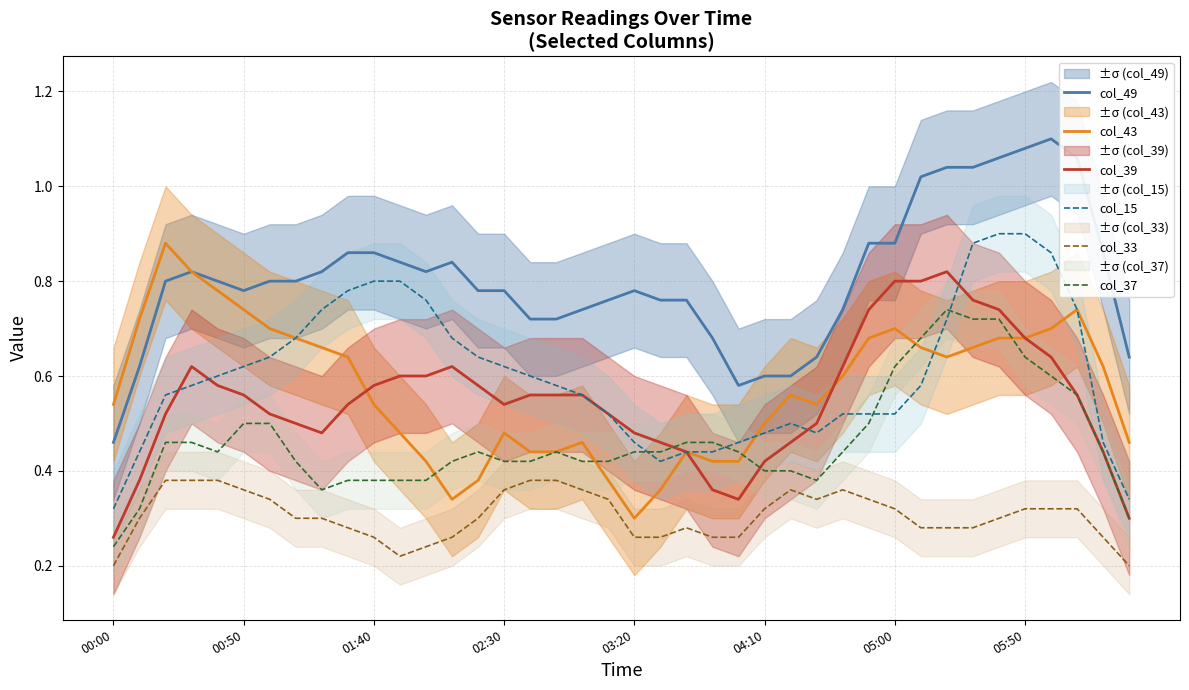

What is the maximum value for col_43?

0.9